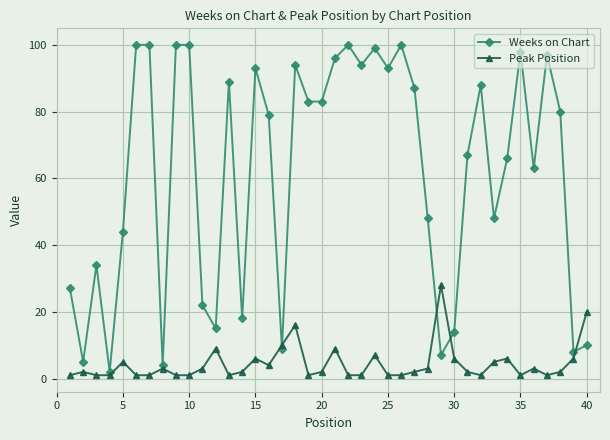

What is the minimum value for Weeks on Chart?

2